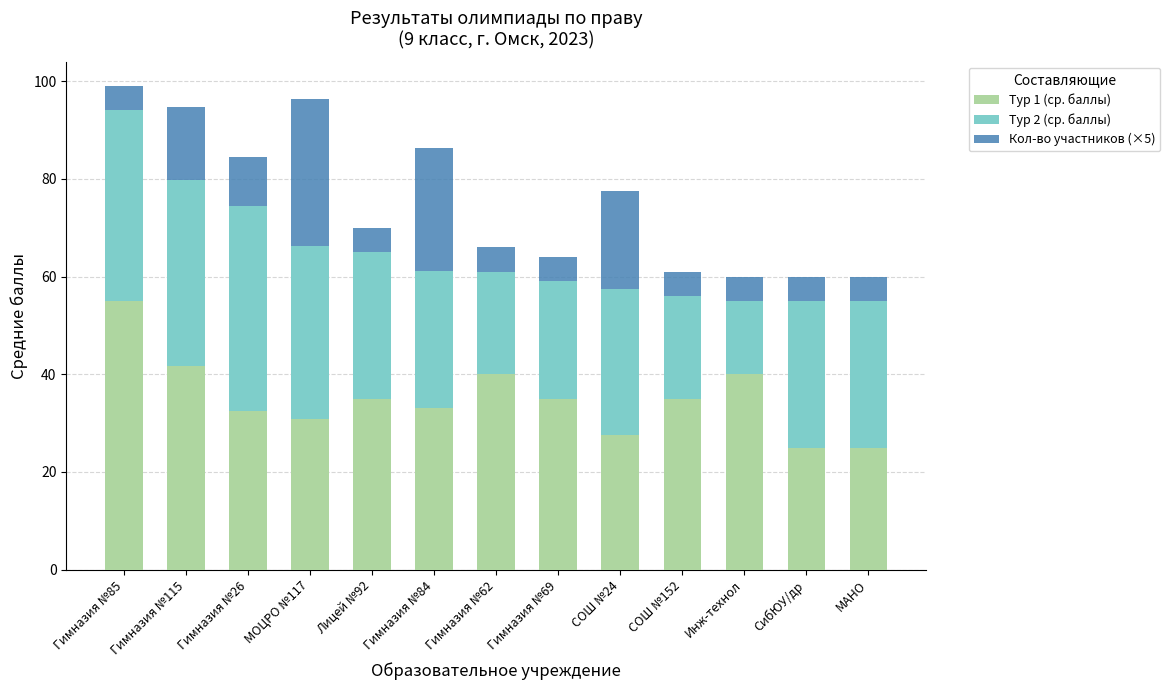

The Тур 1 (ср. баллы) series shows 17.9 at СОШ №24. True or false?

False